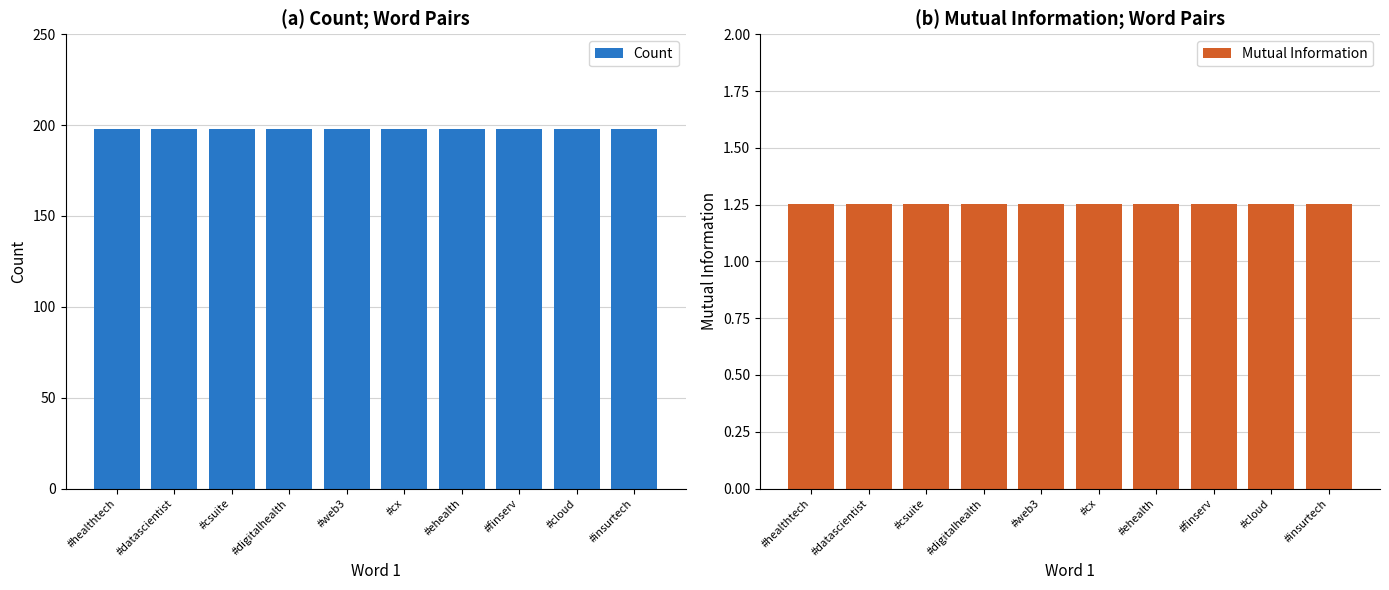

What is the sum of all Mutual Information values?

12.5